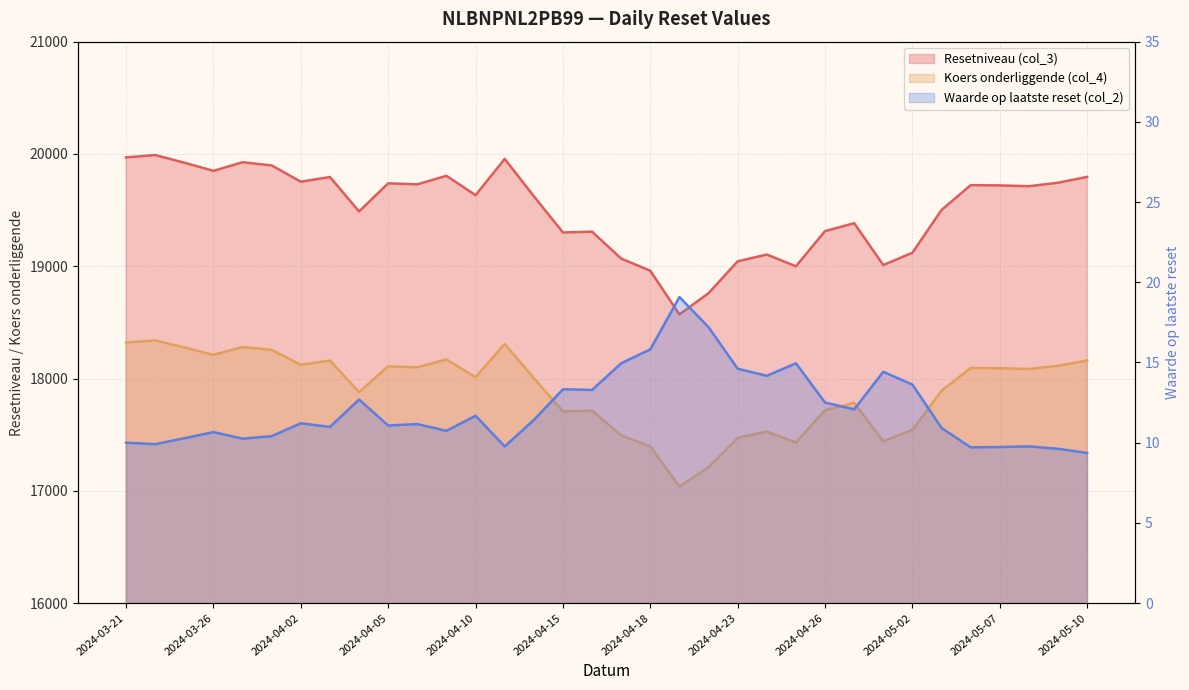

At which label is Resetniveau (col_3) closest to 19280?

2024-04-15